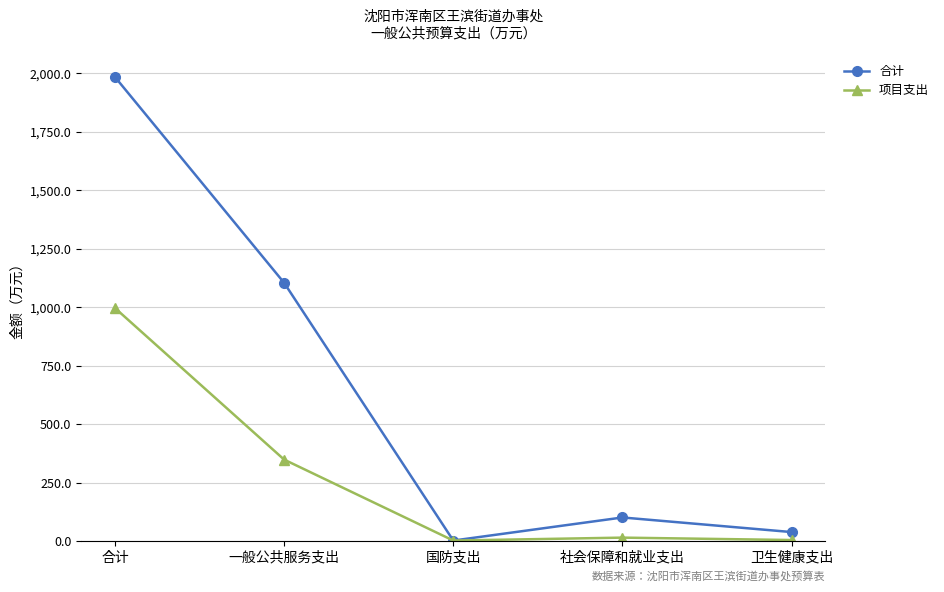

List the series in order of their peak value, highest first.

合计, 项目支出